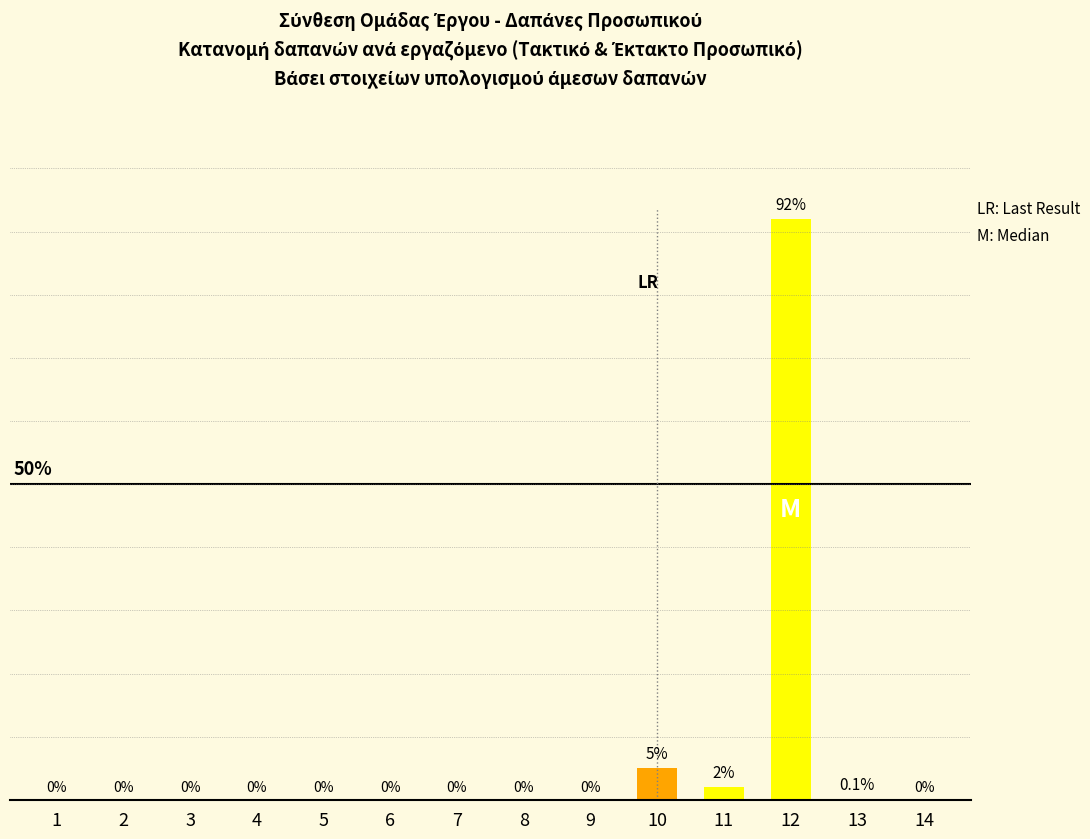

Are the bars horizontal?

No